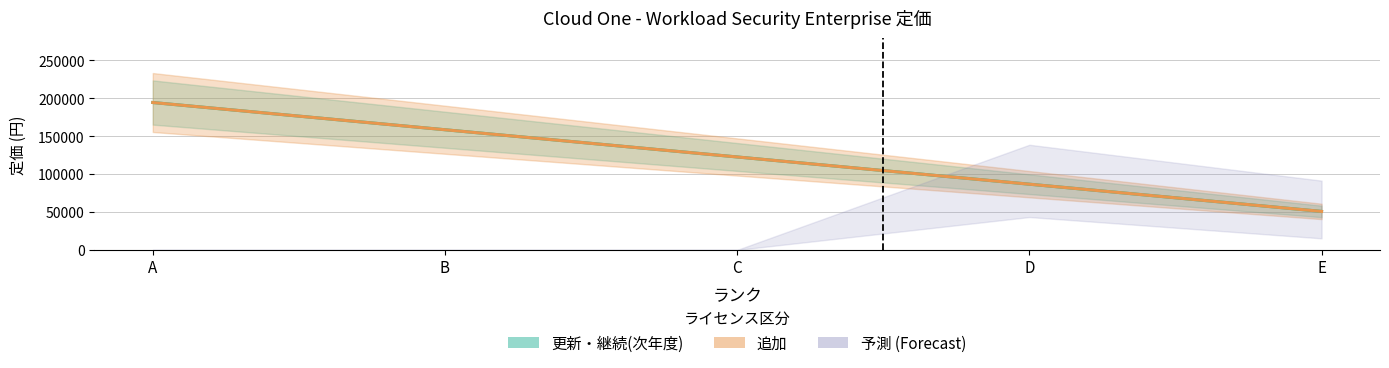

The value of 更新・継続(次年度) at A is 194400. True or false?

True